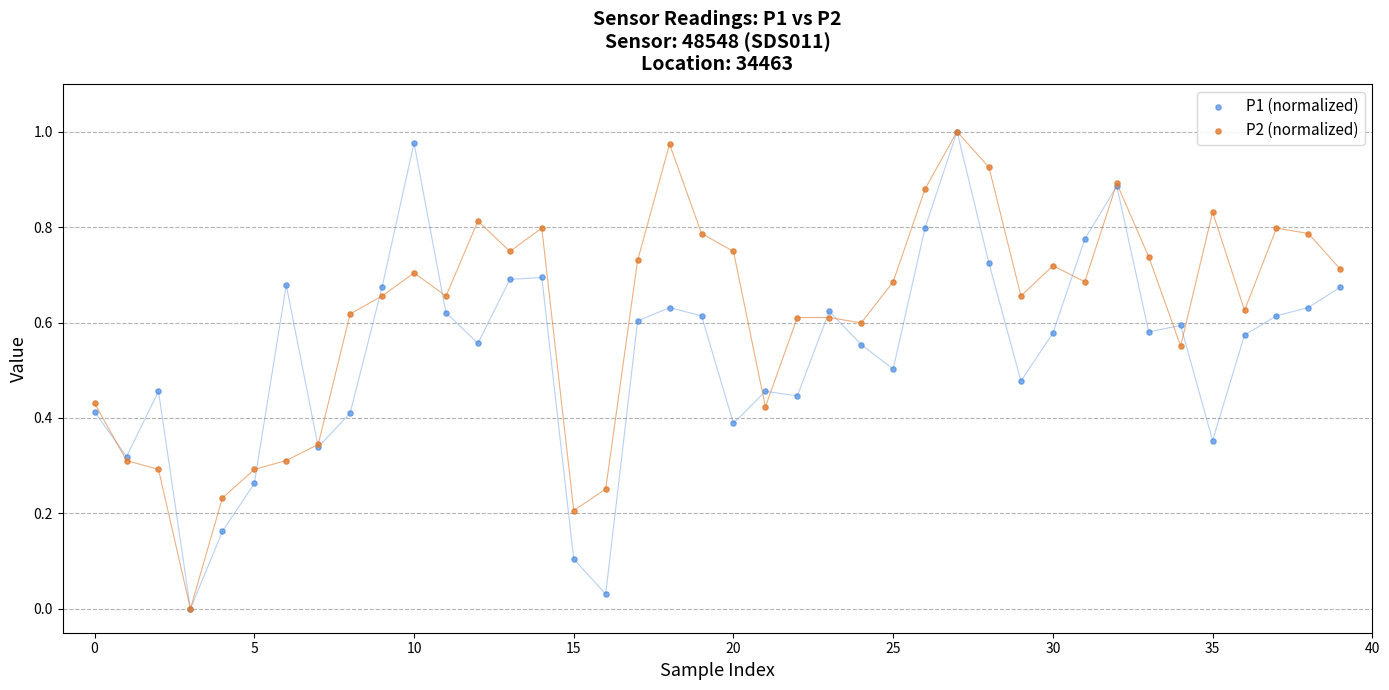

What are all the series names shown in the legend?

P1 (normalized), P2 (normalized)